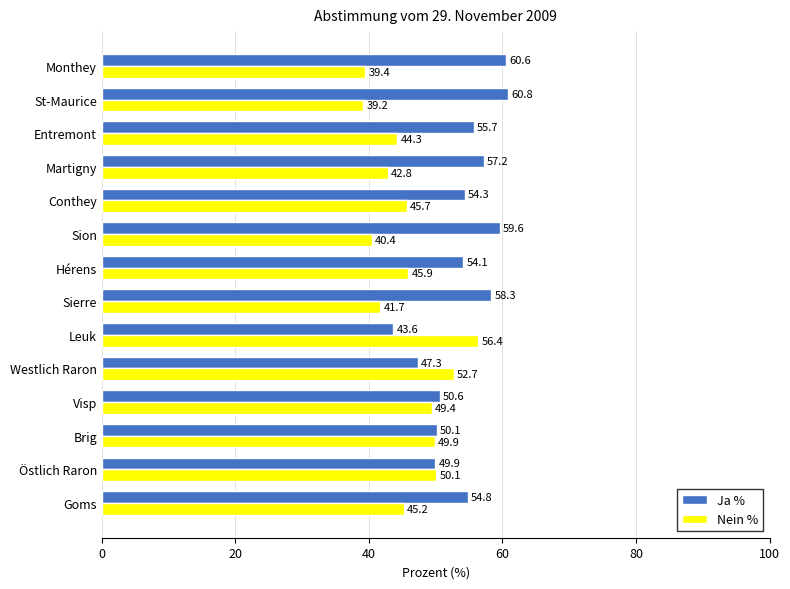

How many series are shown in this chart?

2